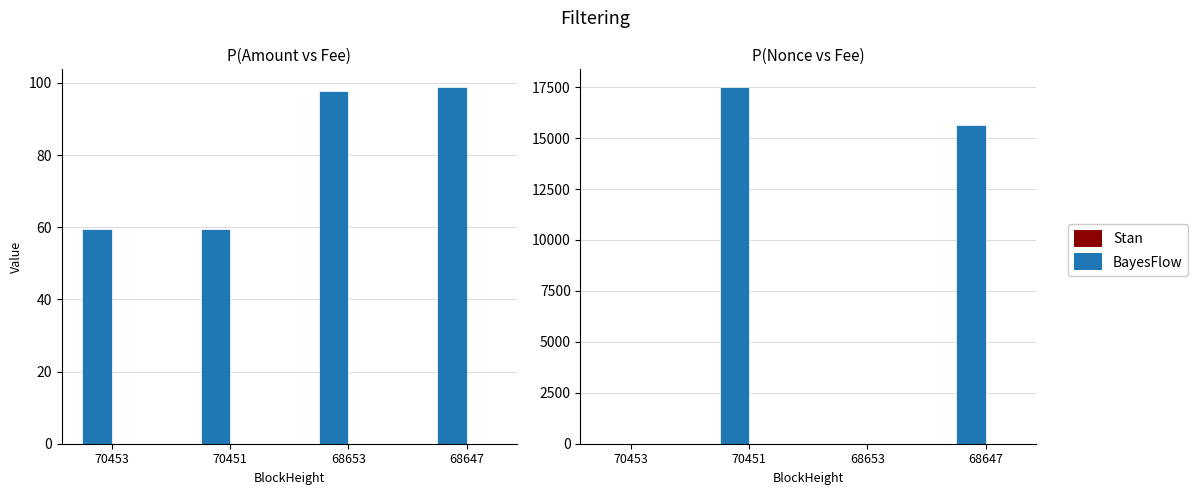

The Fee series shows 0.0 at 68647. True or false?

False